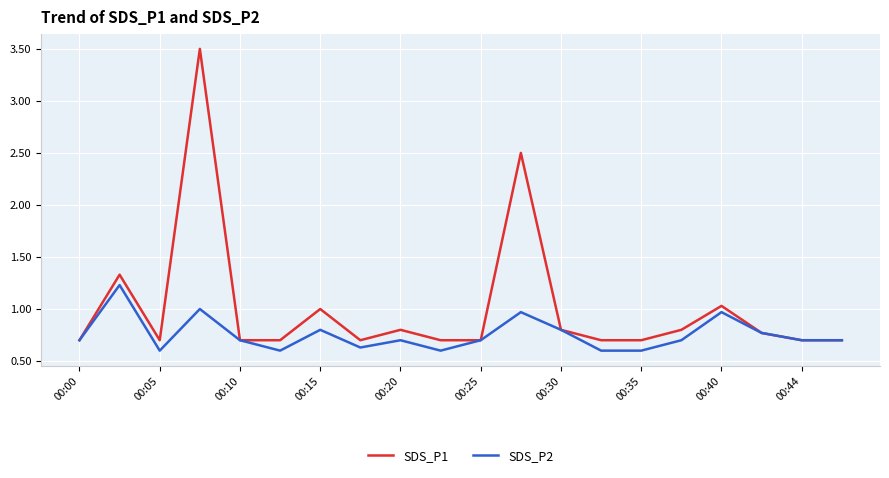

Which series has the largest total across all categories?

SDS_P1